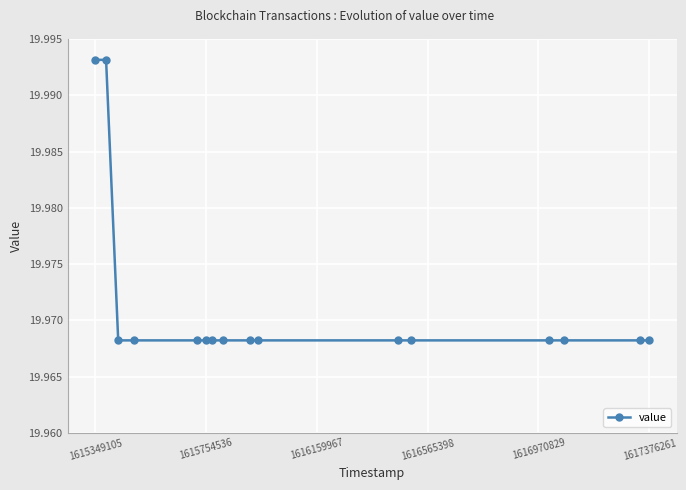

How many values are between 19 and 20?

16